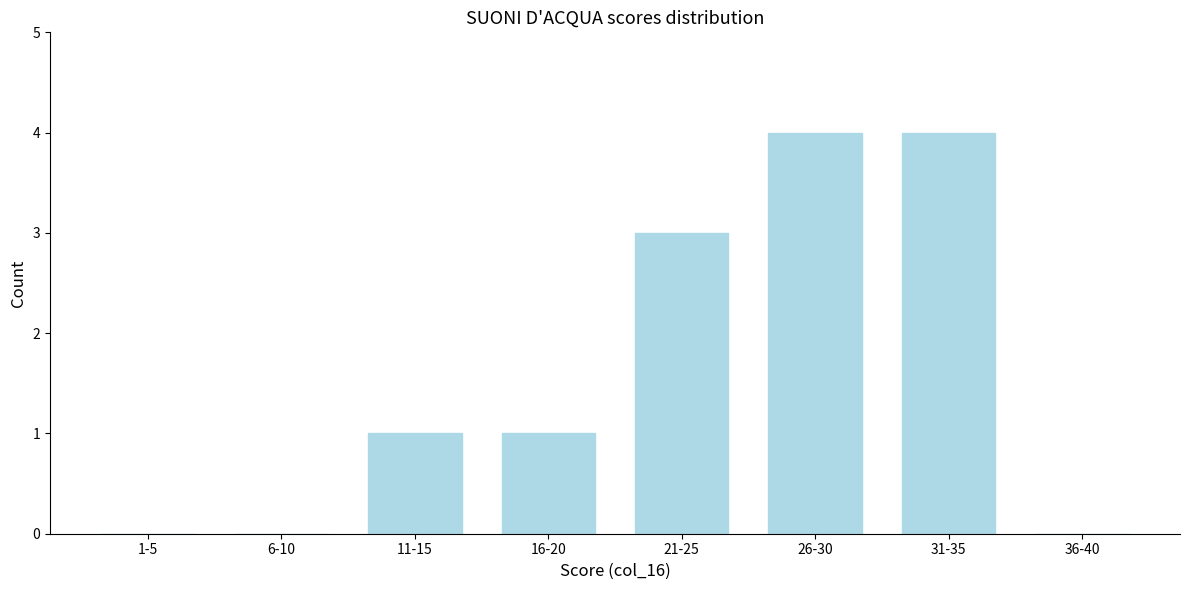

Reading left to right, extract all data points from this chart.

1-5=0	6-10=0	11-15=1	16-20=1	21-25=3	26-30=4	31-35=4	36-40=0